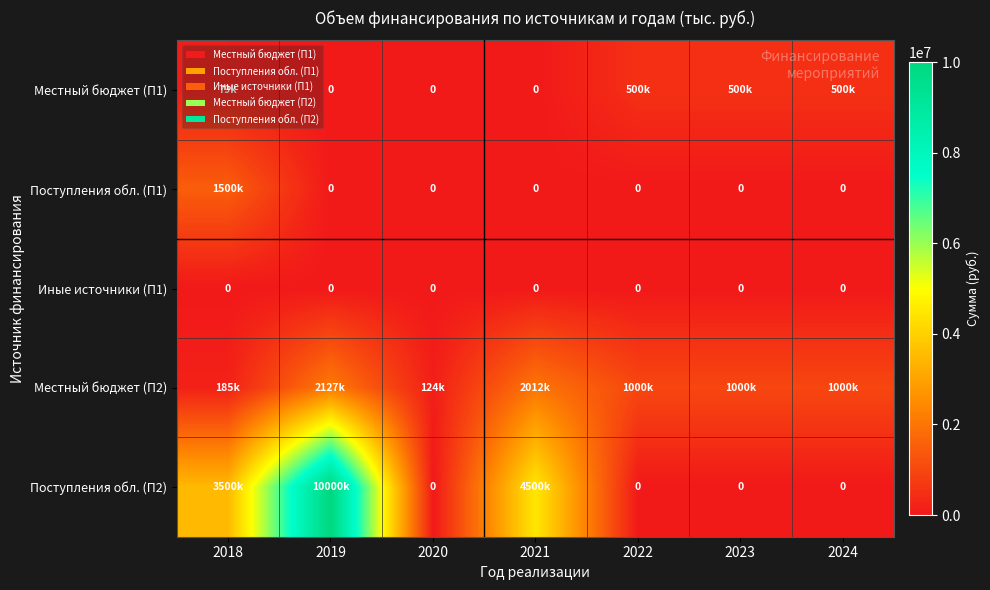

Which series changed the most between 2021 and 2022?

Поступления обл. (П2)